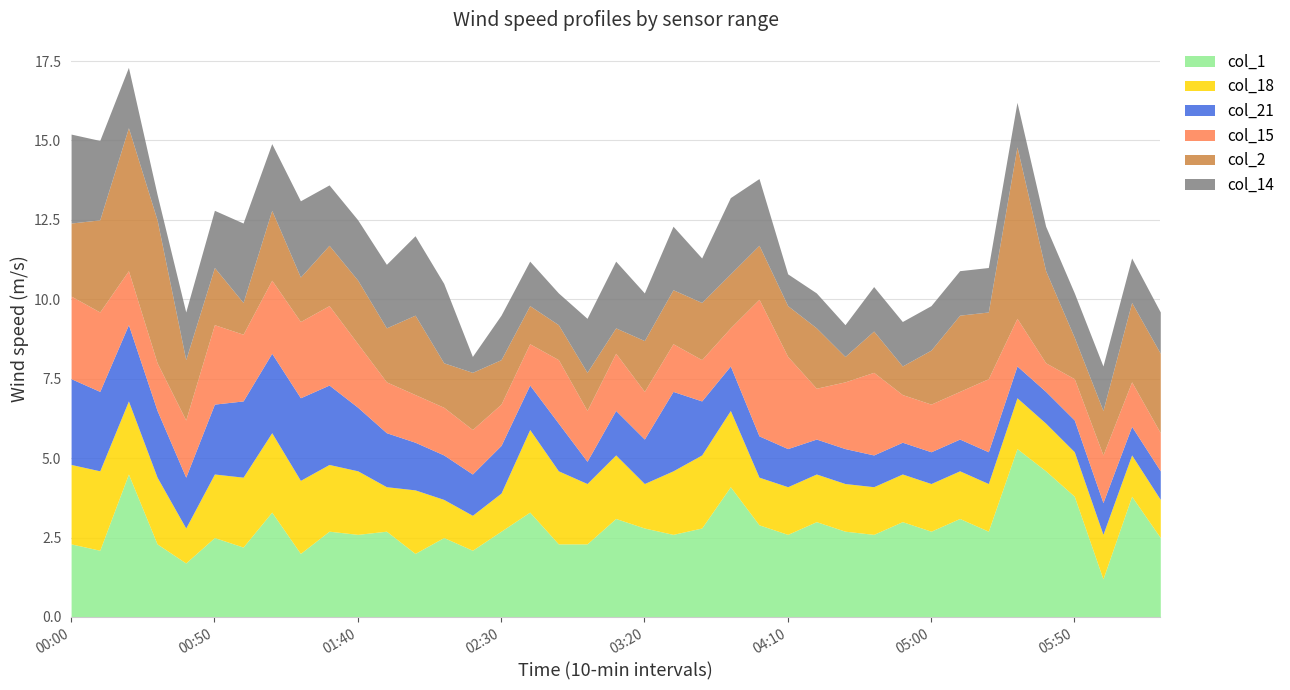

What are all the series names shown in the legend?

col_1, col_18, col_21, col_15, col_2, col_14